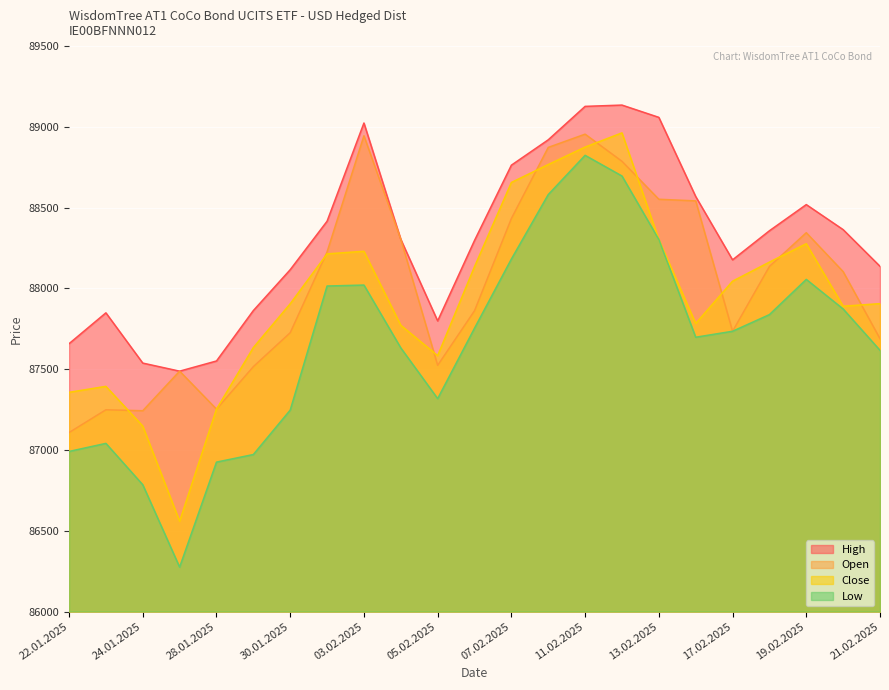

What is the label of the 10th point from the left?

04.02.2025